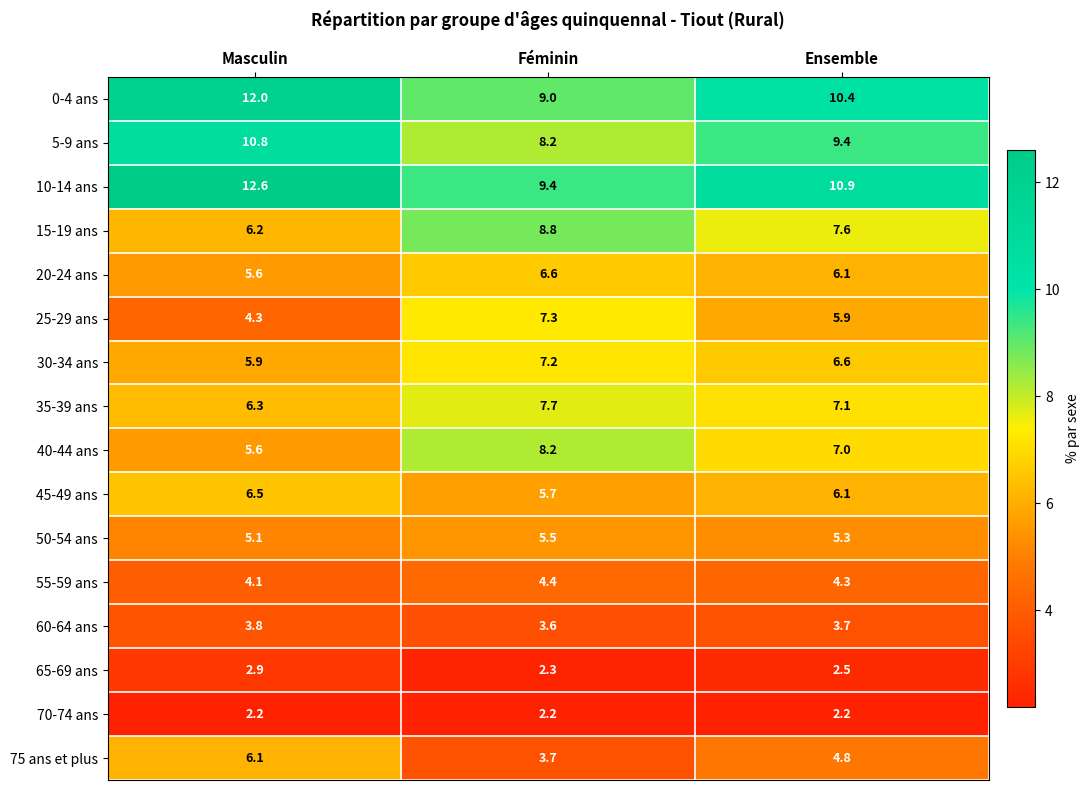

Is it true that 10-14 ans equals 10.9 at Ensemble?

True